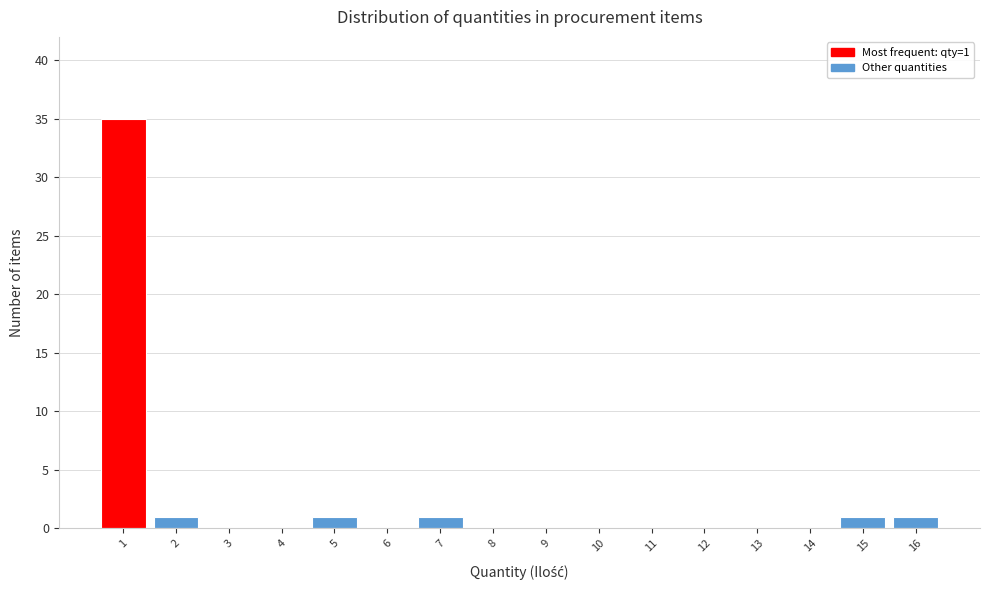

Reading right to left, what are all the values shown in this chart?

16=1	15=1	14=0	13=0	12=0	11=0	10=0	9=0	8=0	7=1	6=0	5=1	4=0	3=0	2=1	1=35